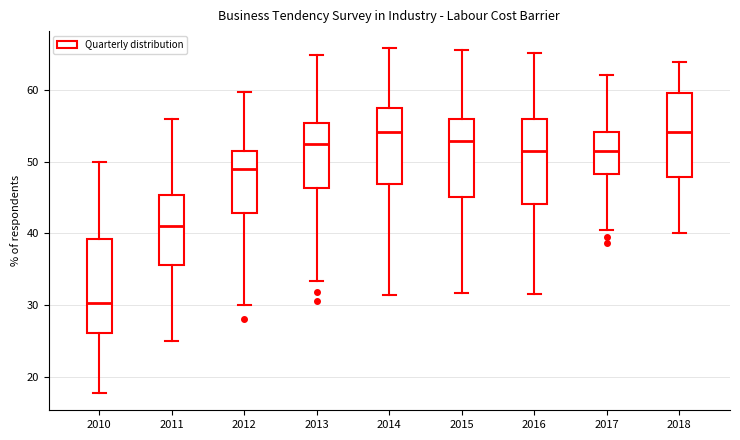

Reading left to right, transcribe this box plot: for each box, give where its median line is, the range the box spans, and where its two whiskers end, as read against the y-axis. The values are not printed on the chart, so give them approximately, as read against the axis.

2010: median 30, box 26 to 39, whiskers 18 to 50
2011: median 41, box 36 to 45, whiskers 25 to 56
2012: median 49, box 43 to 52, whiskers 30 to 60
2013: median 52, box 46 to 55, whiskers 33 to 65
2014: median 54, box 47 to 57, whiskers 31 to 66
2015: median 53, box 45 to 56, whiskers 32 to 66
2016: median 51, box 44 to 56, whiskers 32 to 65
2017: median 52, box 48 to 54, whiskers 41 to 62
2018: median 54, box 48 to 60, whiskers 40 to 64